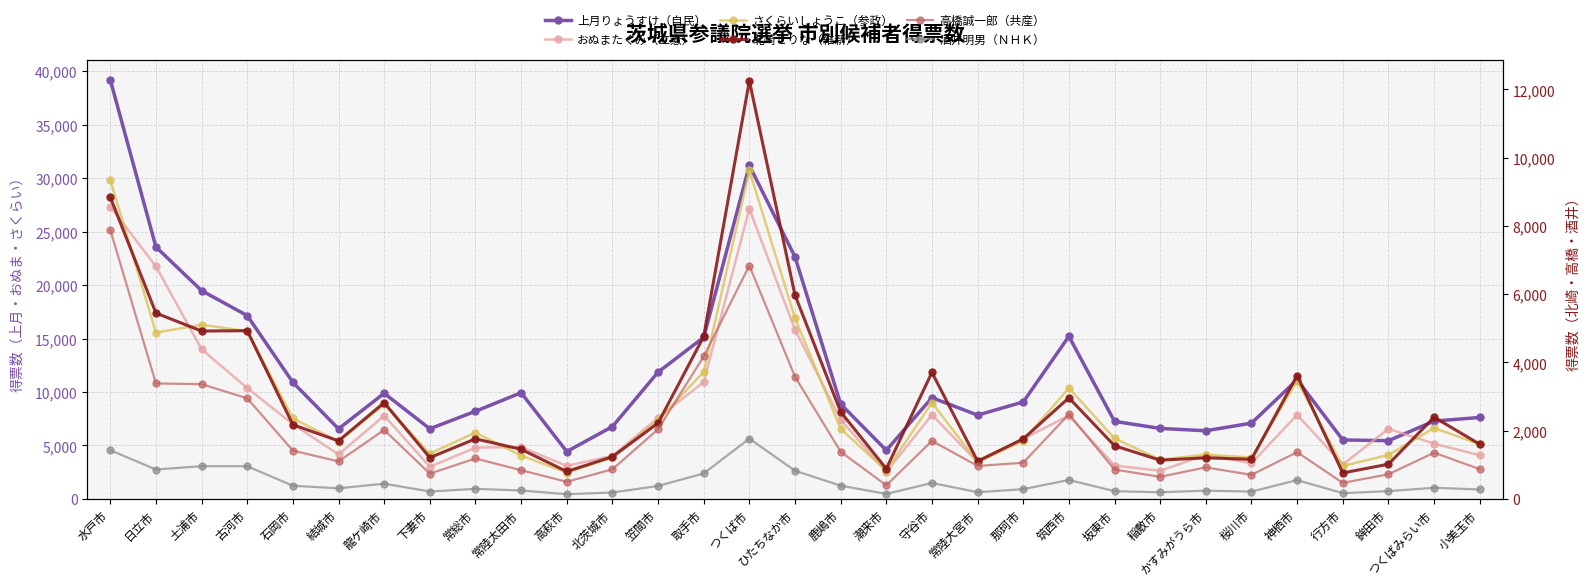

What is the label of the 31st point from the right?

水戸市